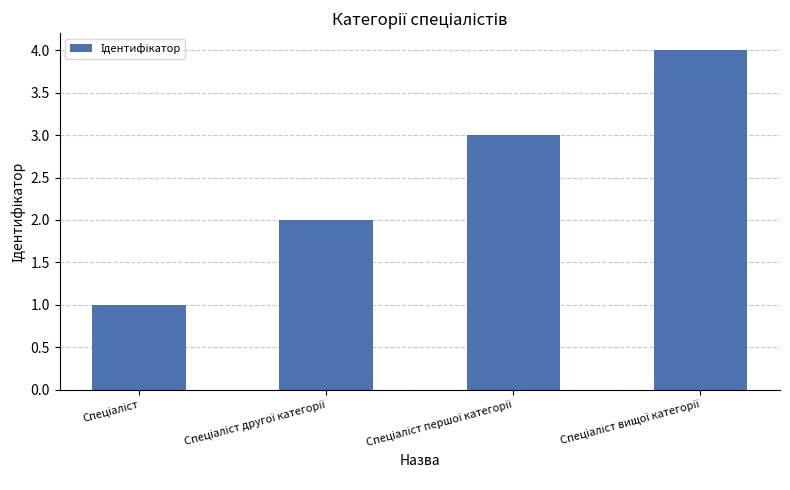

What is the maximum value shown in the chart?

4